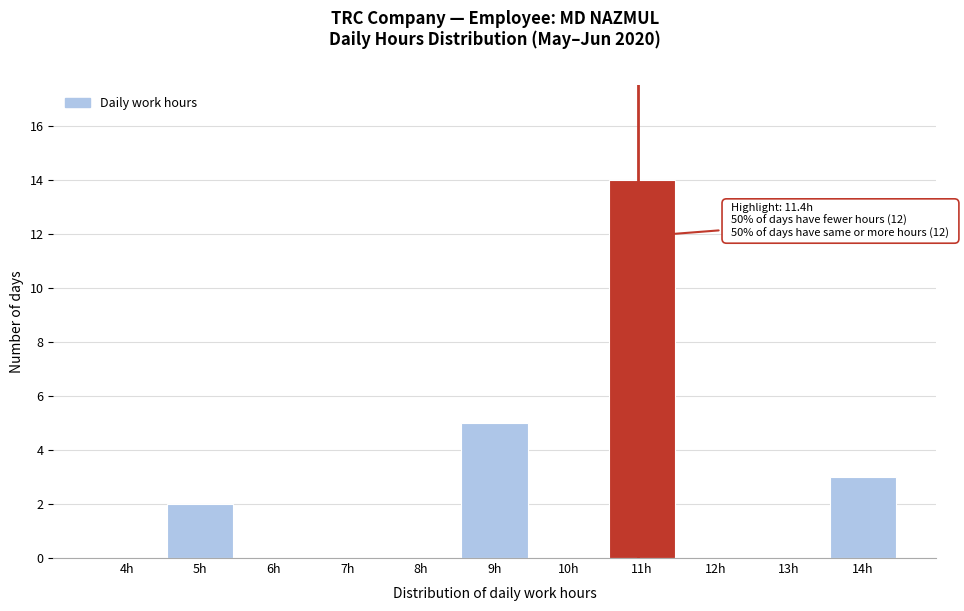

Reading left to right, transcribe all the data shown in this chart.

4h=0	5h=2	6h=0	7h=0	8h=0	9h=5	10h=0	11h=14	12h=0	13h=0	14h=3